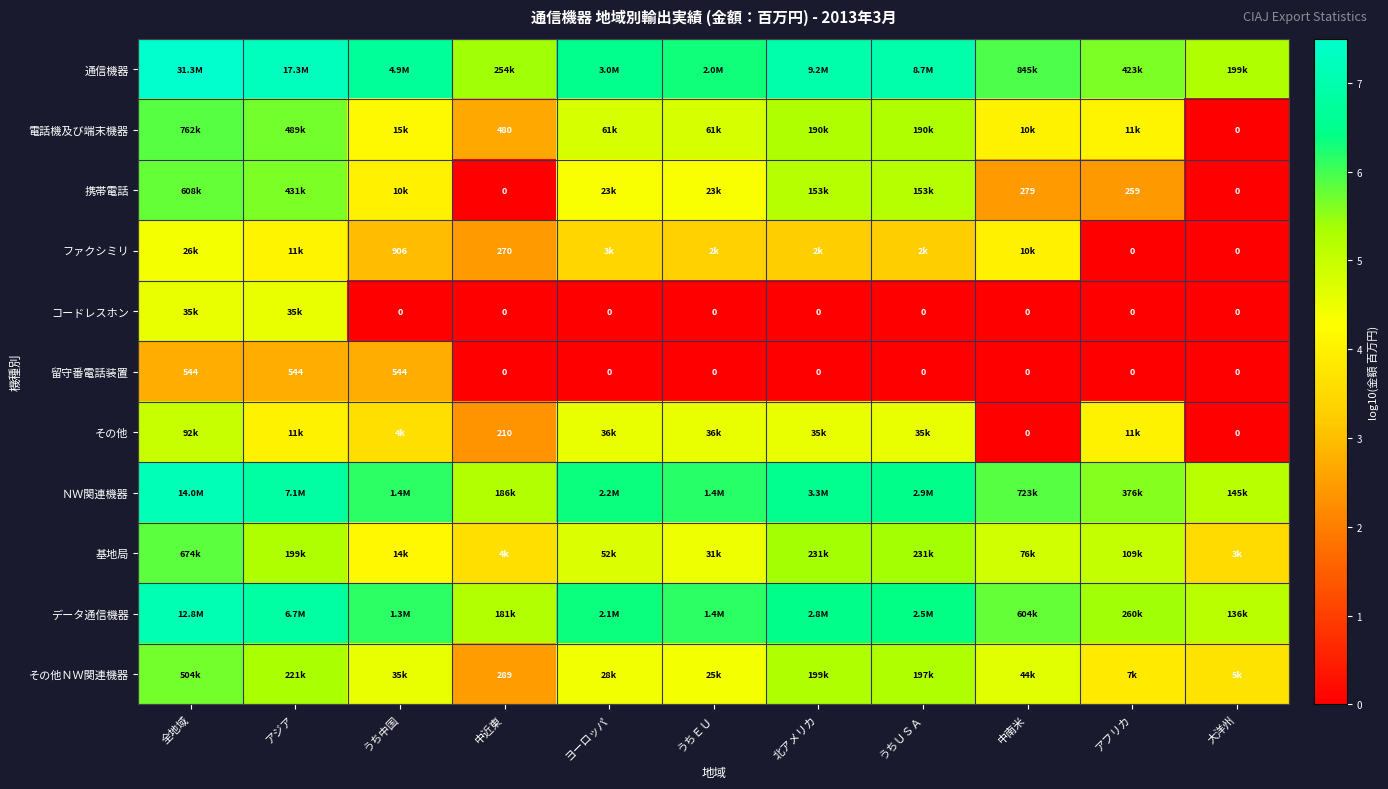

Which series has the largest range (max minus min)?

電話機及び端末機器